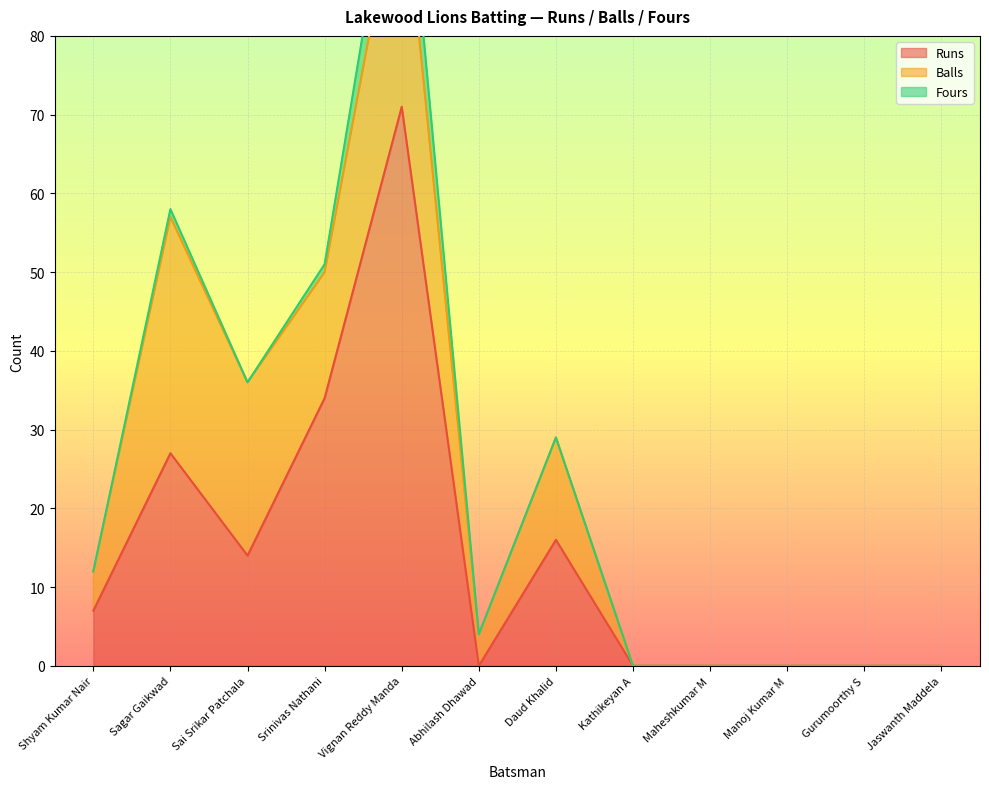

What is the total value across all series at Shyam Kumar Nair?

12